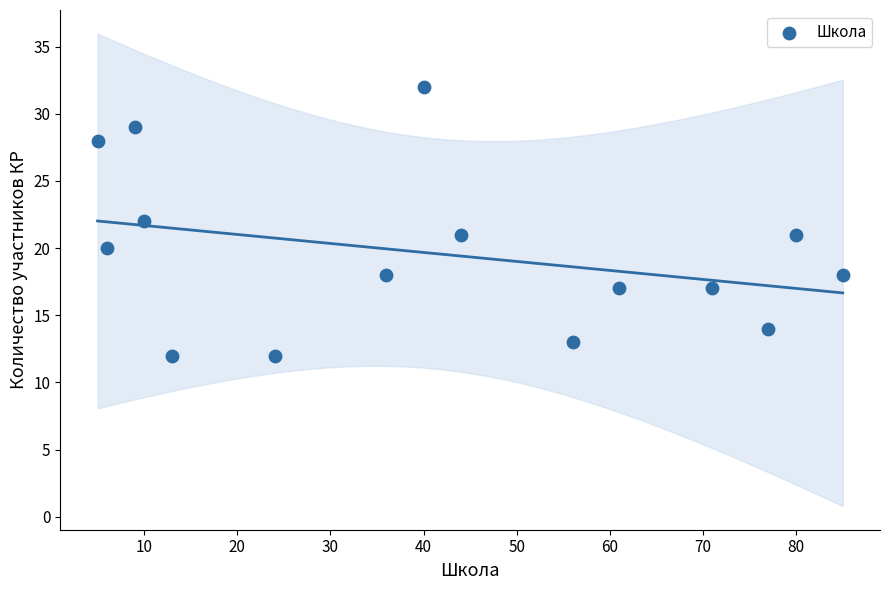

What is the range of Y values (max minus min)?

20